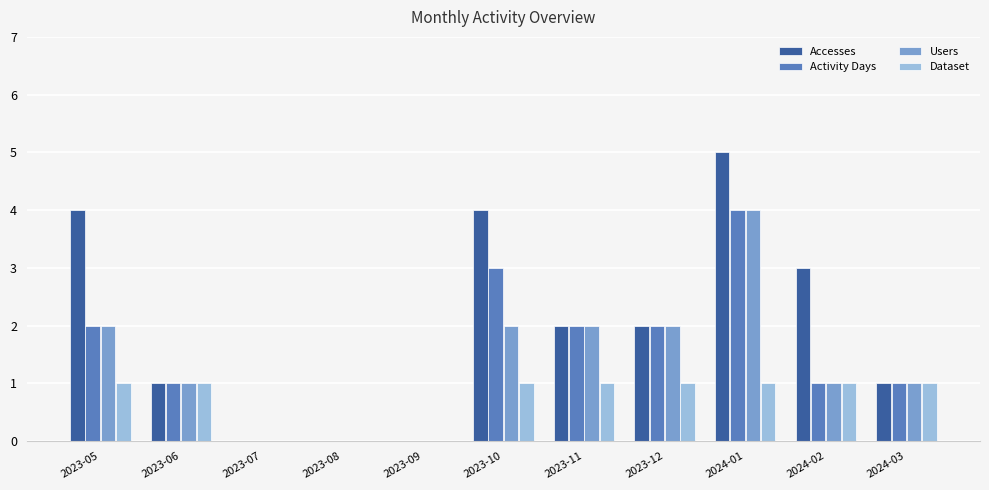

How many categories are shown in the chart?

11